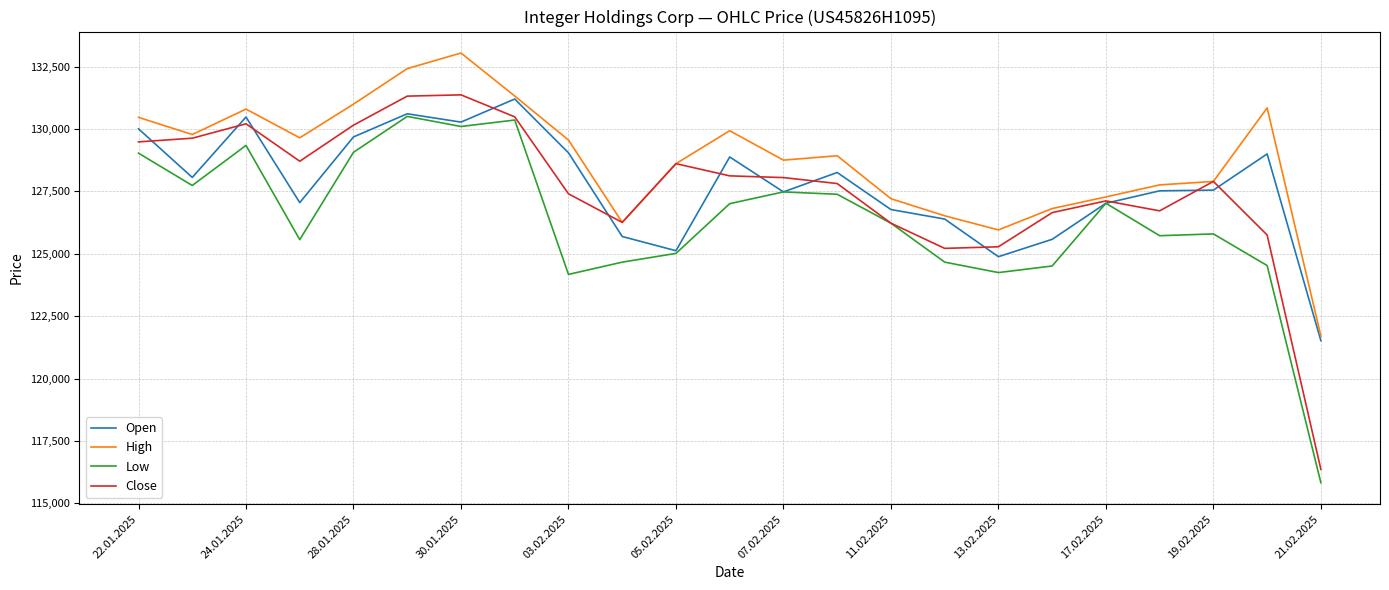

Which series has the largest total across all categories?

High